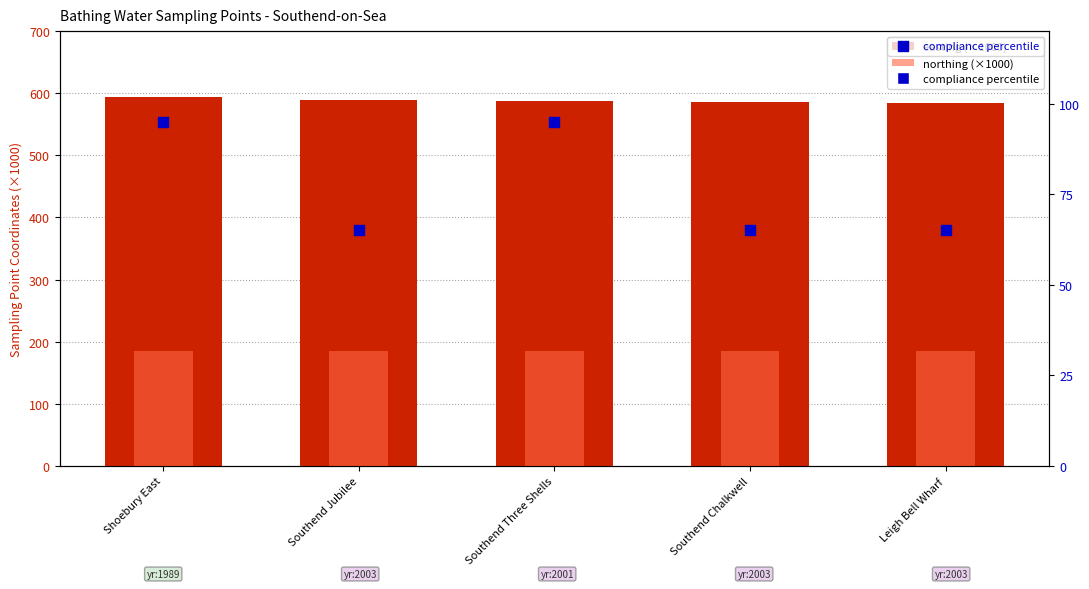

Which series reaches the maximum Y coordinate?

easting (×1000)